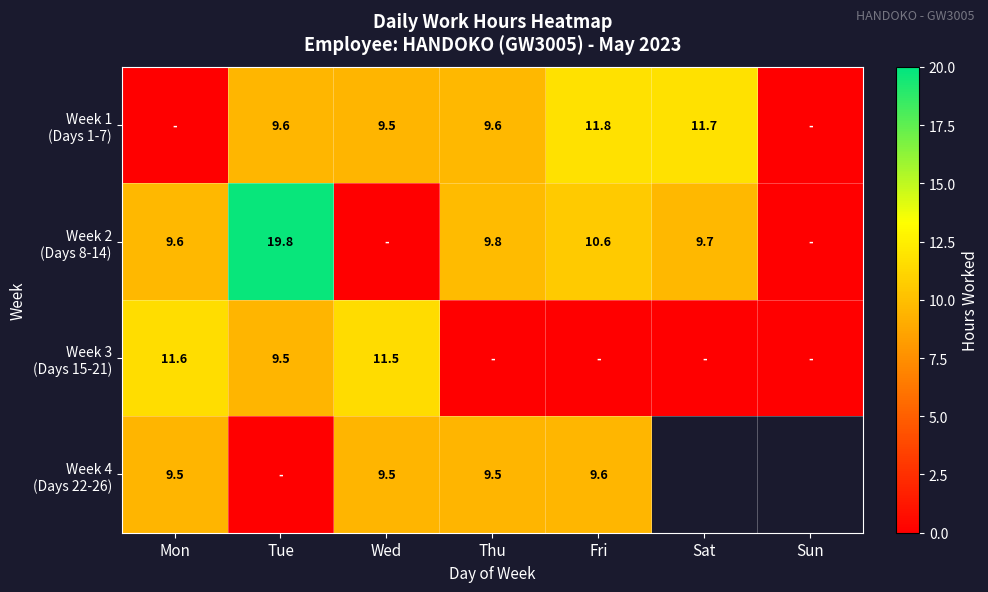

What is the difference between the maximum and minimum values in the Week 3 (Days 15-21) series?

11.6